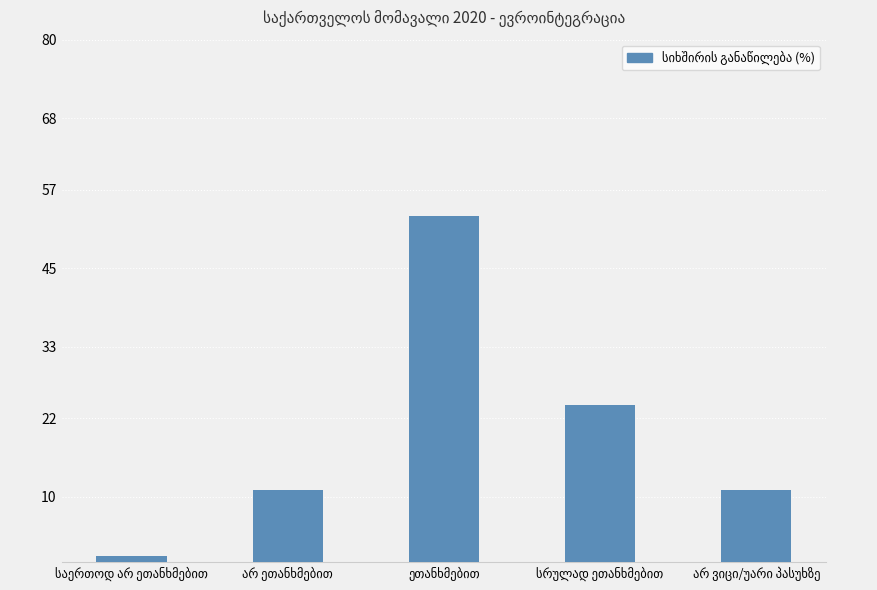

How many distinct data groups are displayed?

1